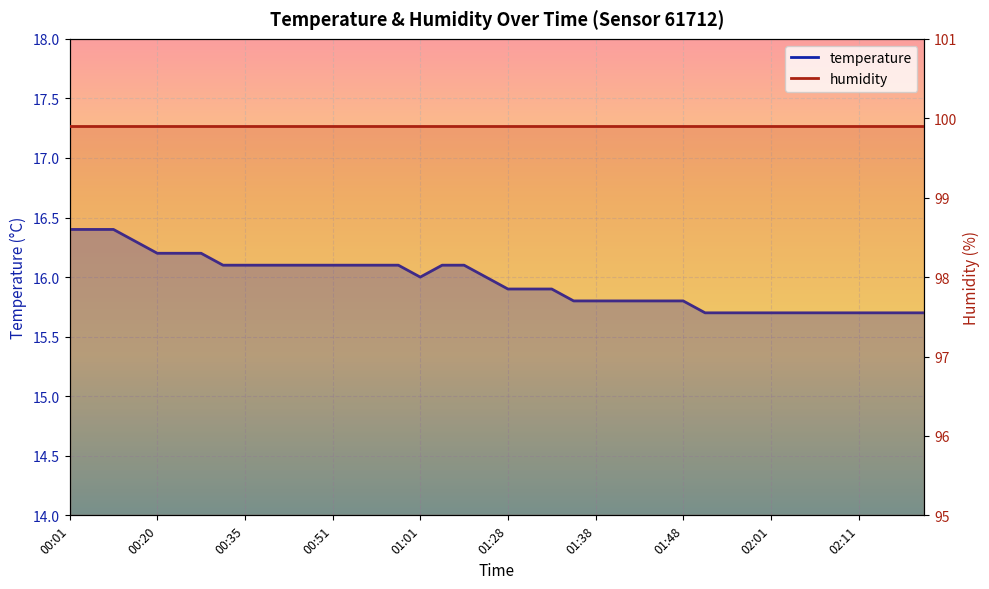

Which label corresponds to the smallest value in the chart?

01:50